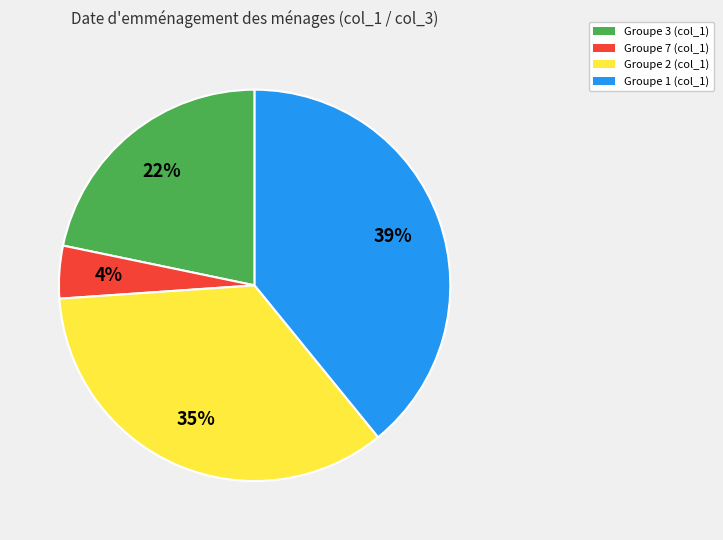

To the nearest percent, what is the average slice percentage?

25%